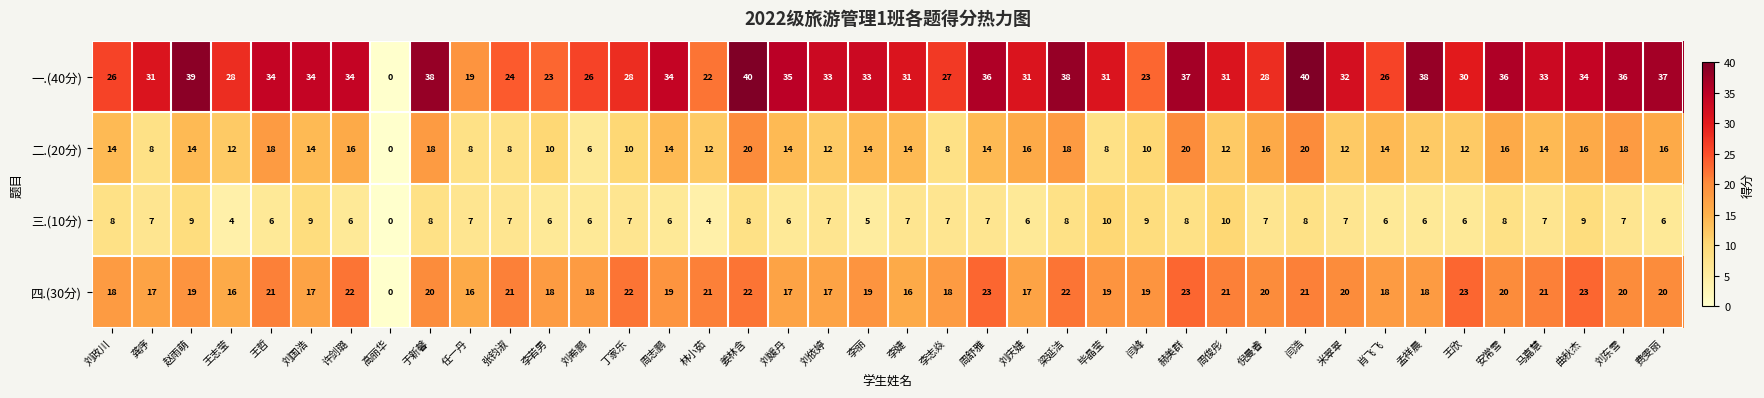

The value of 三.(10分) at 任一丹 is 13. True or false?

False